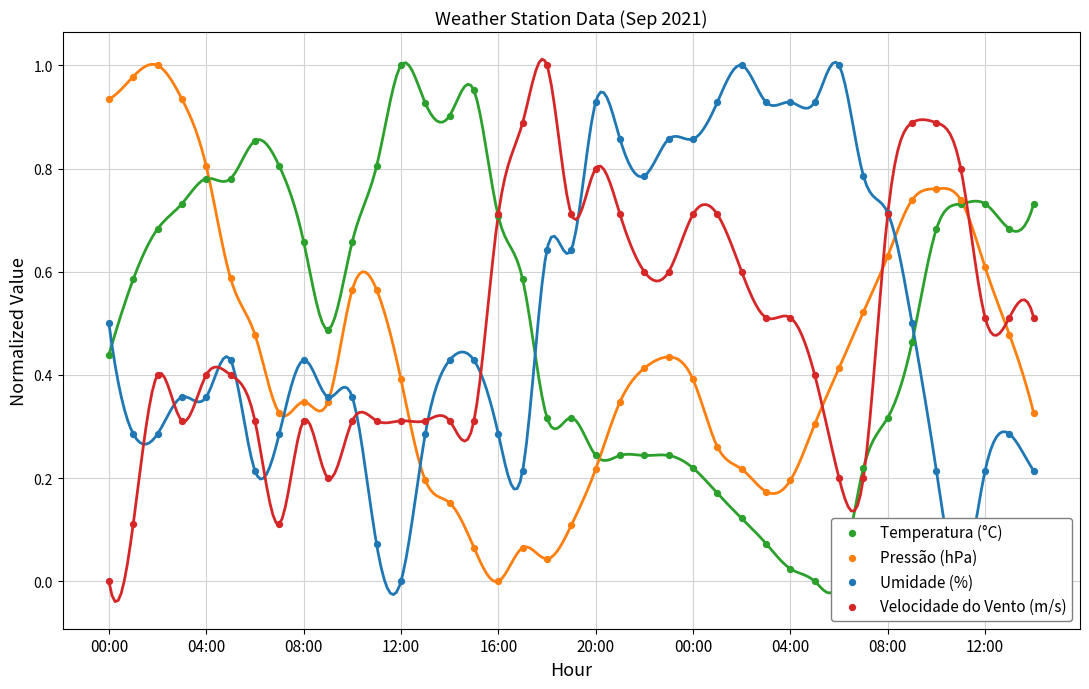

Which series reaches the maximum Y coordinate?

Temperatura (°C)